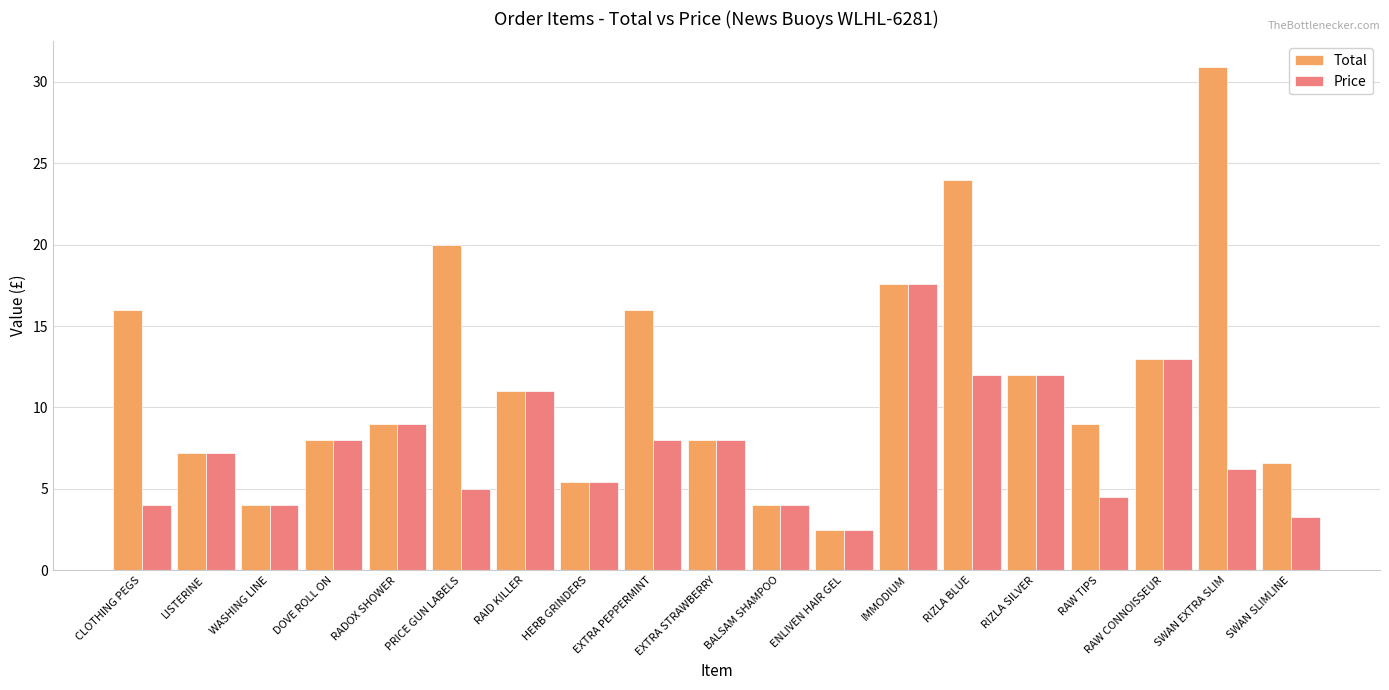

What is the total value across all series at PRICE GUN LABELS?

25.0